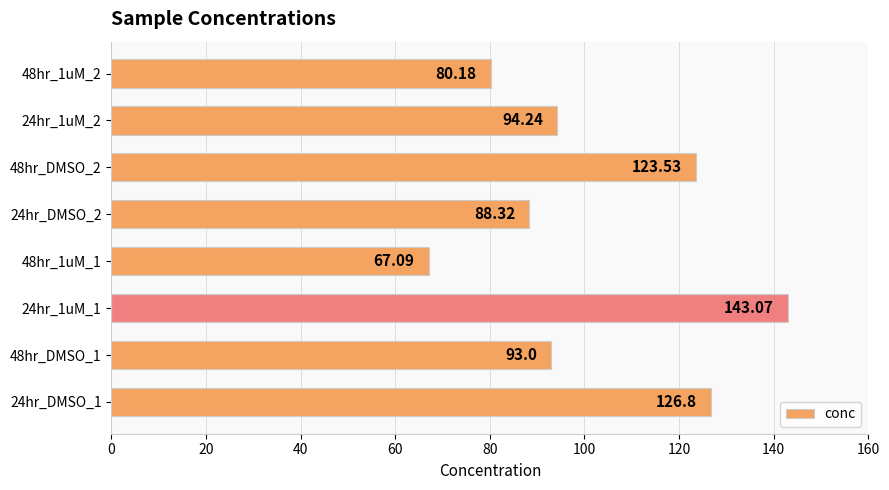

Does the chart contain stacked bars?

No